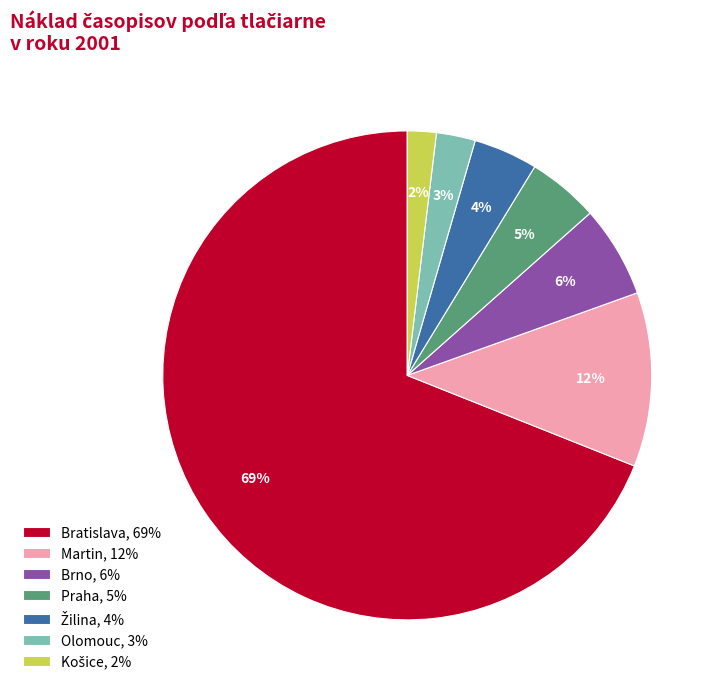

Which slice is the largest?

Bratislava, 69%